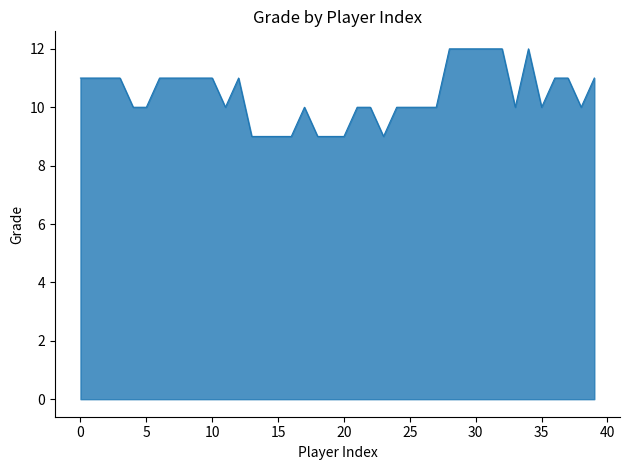

What is the smallest value displayed?

9